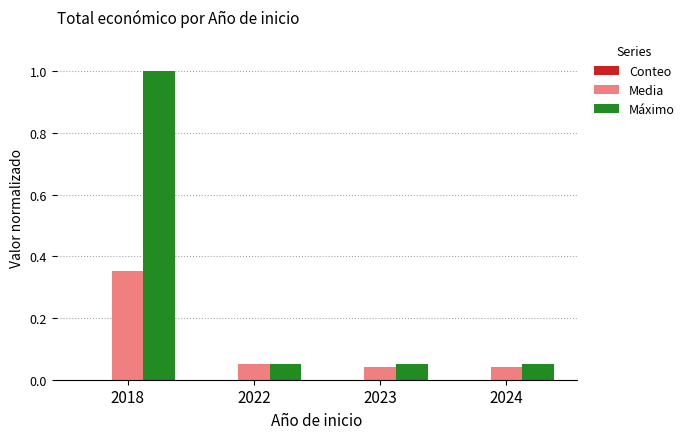

The value of Media at 2024 is 0.0. True or false?

True